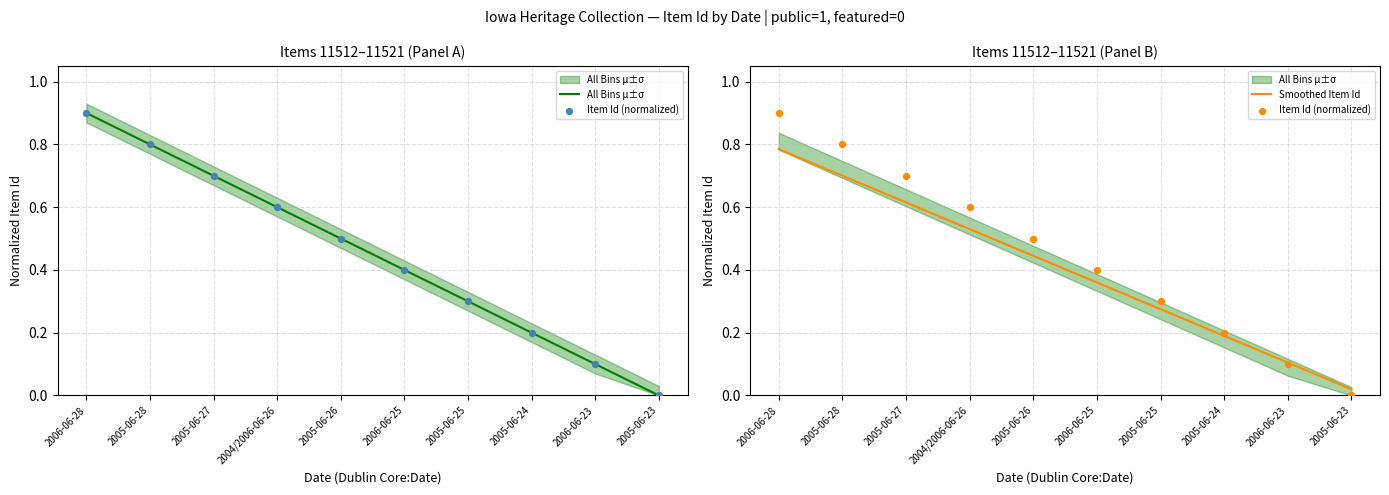

Which series contains the lowest Y value?

All Bins μ±σ